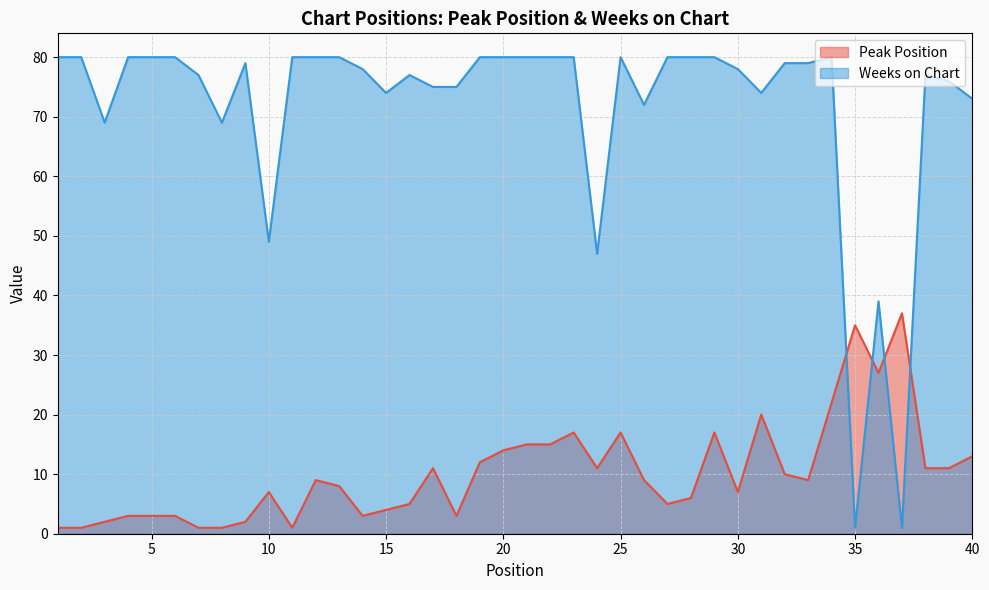

The value of Peak Position at 32 is 5. True or false?

False